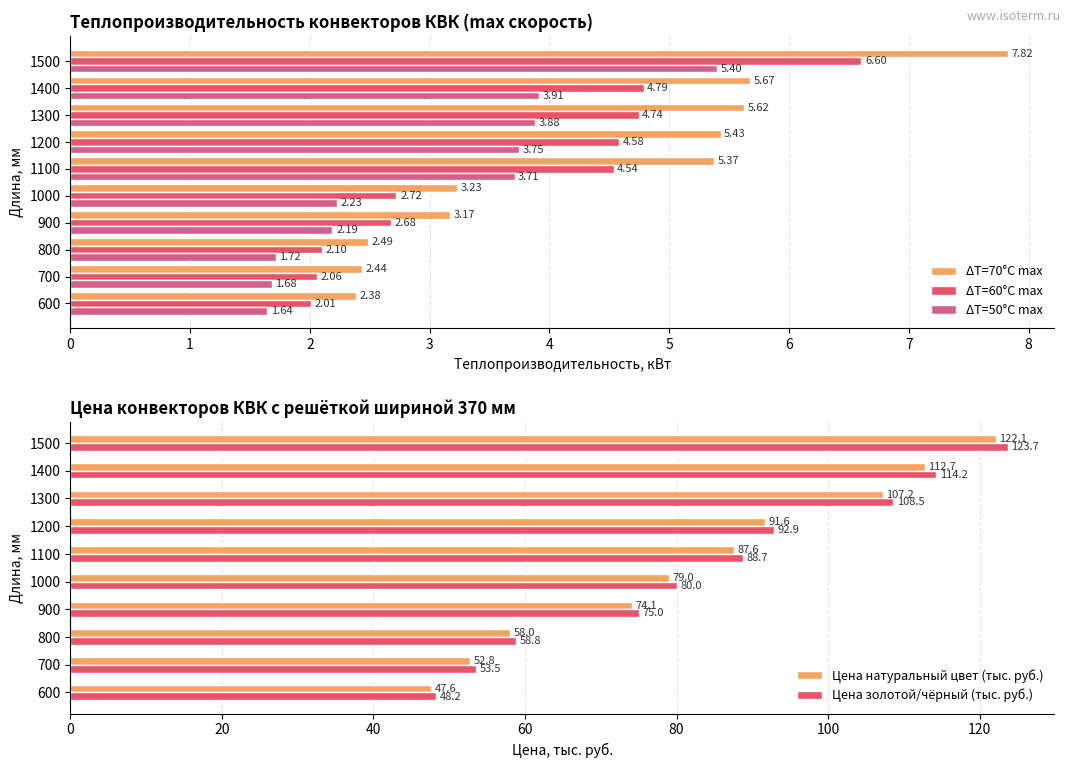

List the series in order of their peak value, highest first.

Цена золотой/чёрный (тыс. руб.), Цена натуральный цвет (тыс. руб.), ΔT=70°С max, ΔT=60°С max, ΔT=50°С max